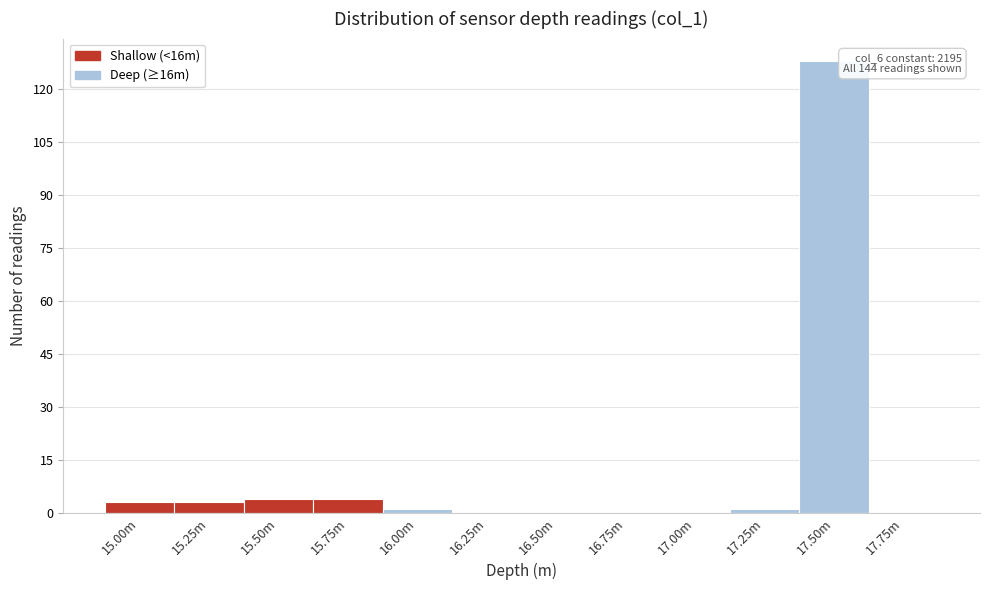

Reading left to right, transcribe all the data shown in this chart.

15.00m=3	15.25m=3	15.50m=4	15.75m=4	16.00m=1	16.25m=0	16.50m=0	16.75m=0	17.00m=0	17.25m=1	17.50m=128	17.75m=0